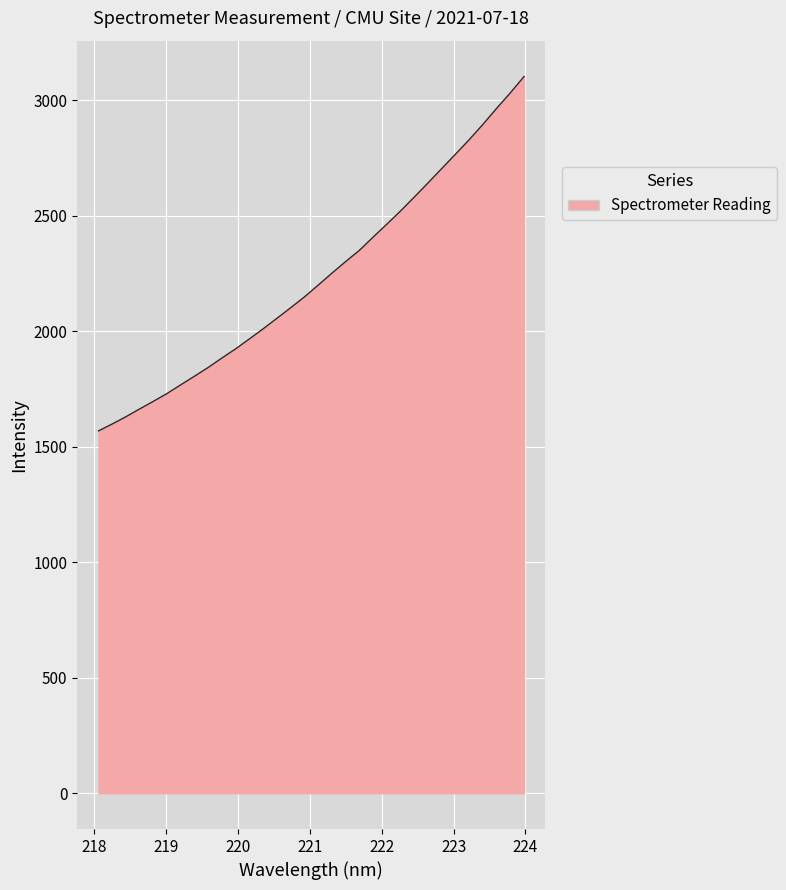

What is the smallest value displayed?

1568.2